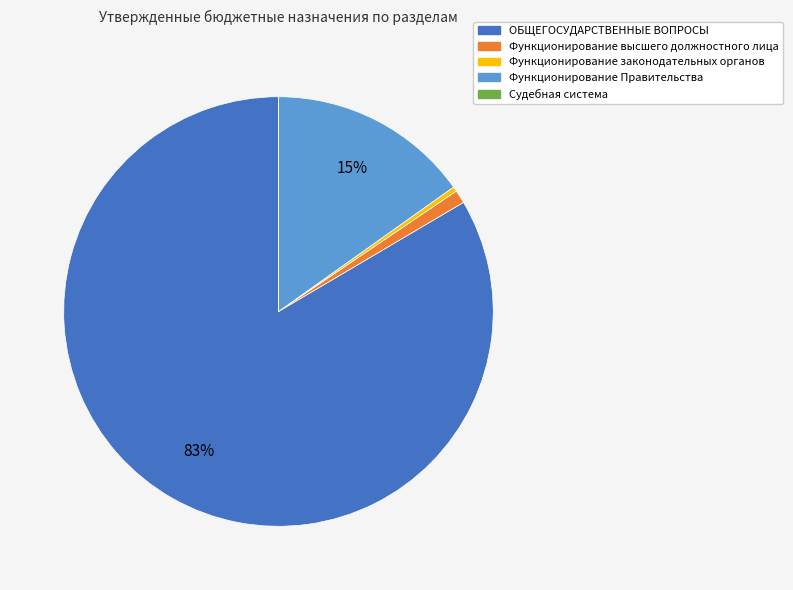

Which slice is the largest?

ОБЩЕГОСУДАРСТВЕННЫЕ ВОПРОСЫ